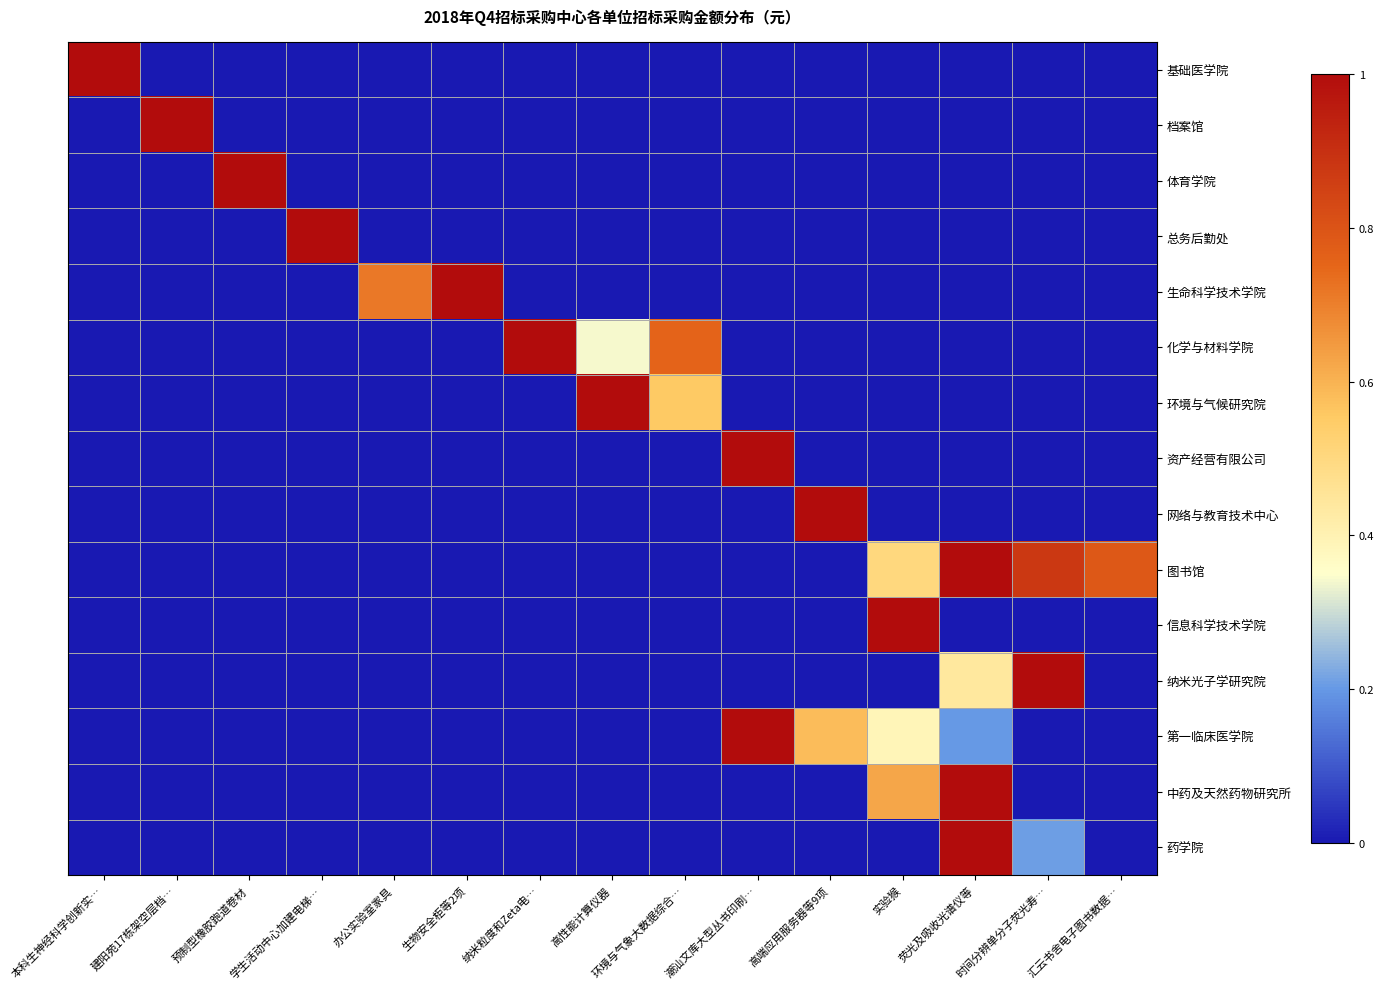

What is the greatest value displayed?

1.0